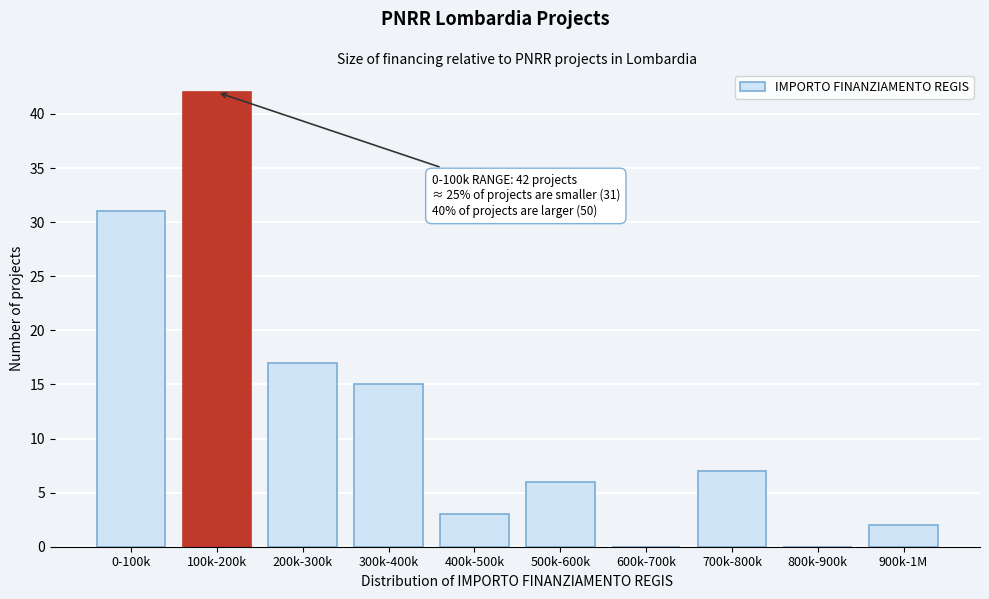

Reading left to right, transcribe all the data shown in this chart.

0-100k=31	100k-200k=42	200k-300k=17	300k-400k=15	400k-500k=3	500k-600k=6	600k-700k=0	700k-800k=7	800k-900k=0	900k-1M=2